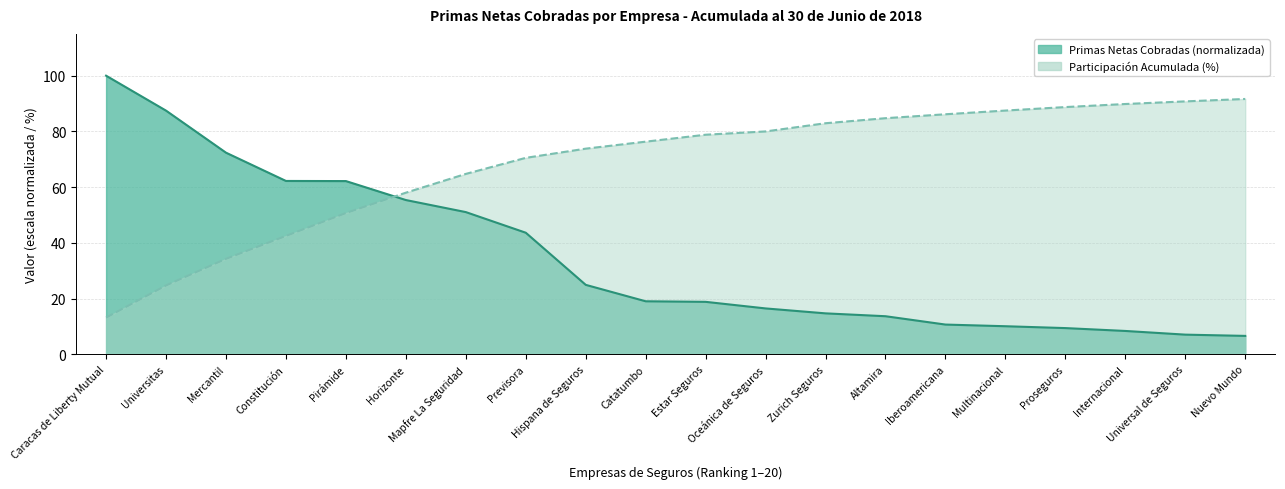

What is the label of the 16th point from the right?

Pirámide